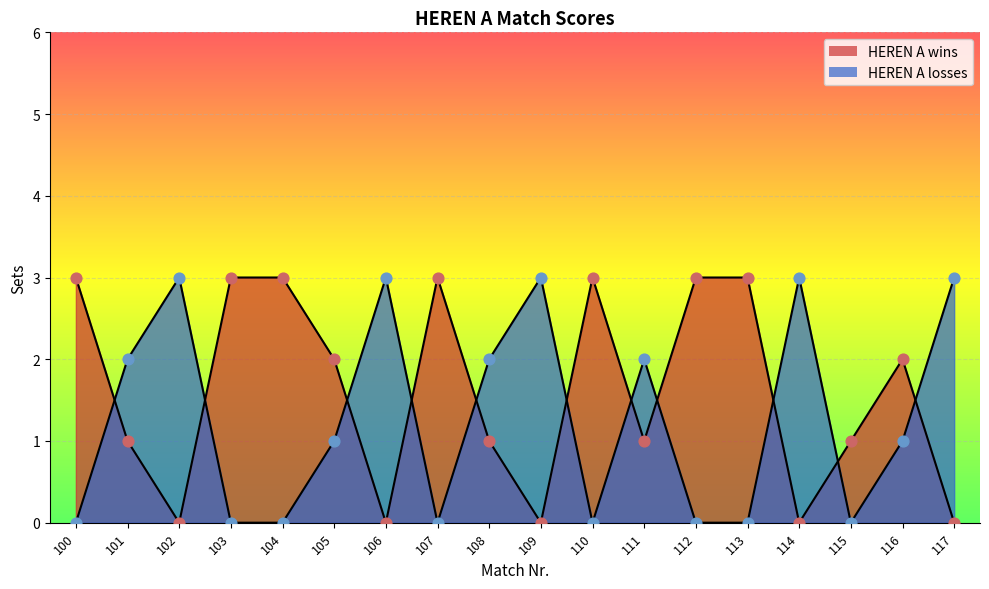

What is the total value across all series at 103?

3